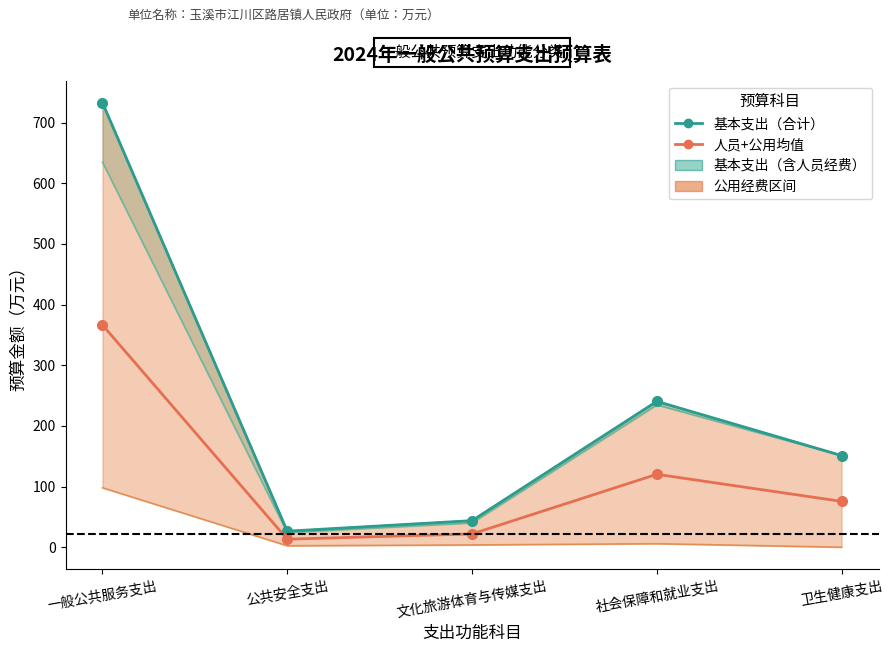

Which category has the lowest value in the 基本支出（合计） series?

公共安全支出